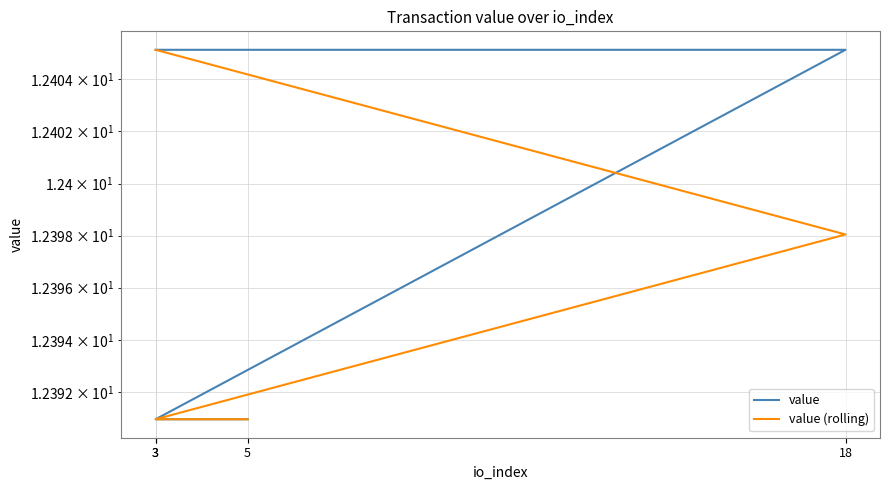

Count the number of categories in the chart.

4